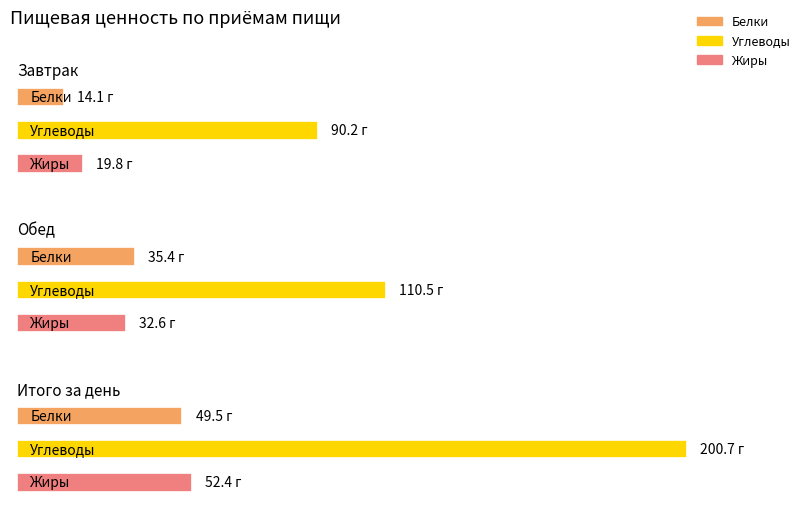

At which label is Белки closest to 31?

Обед